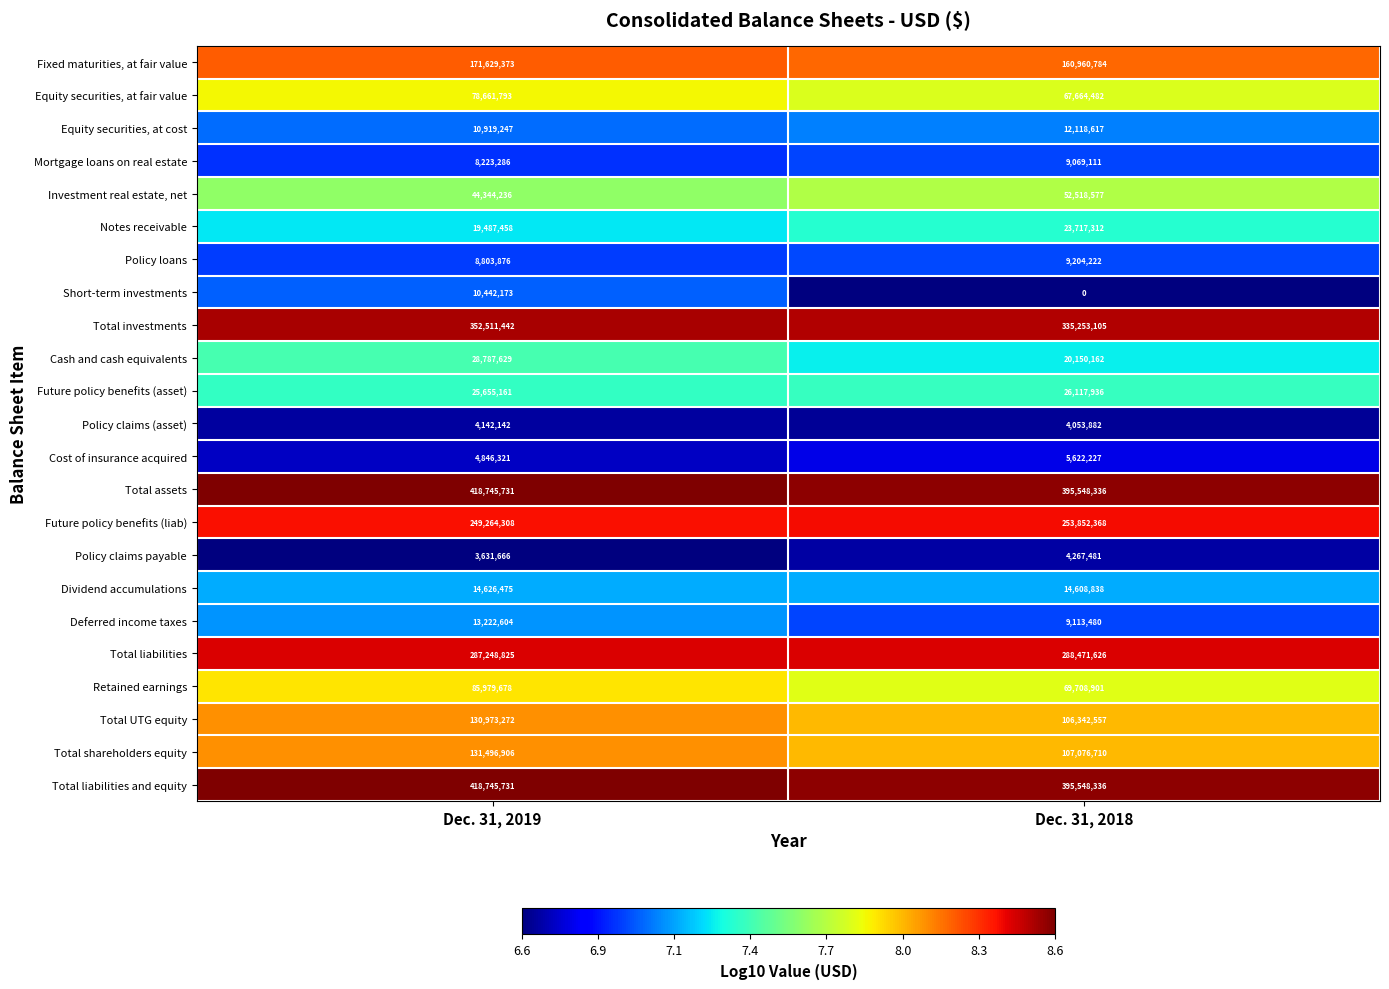

What is the total value across all series at Dec. 31, 2018?

2370989050